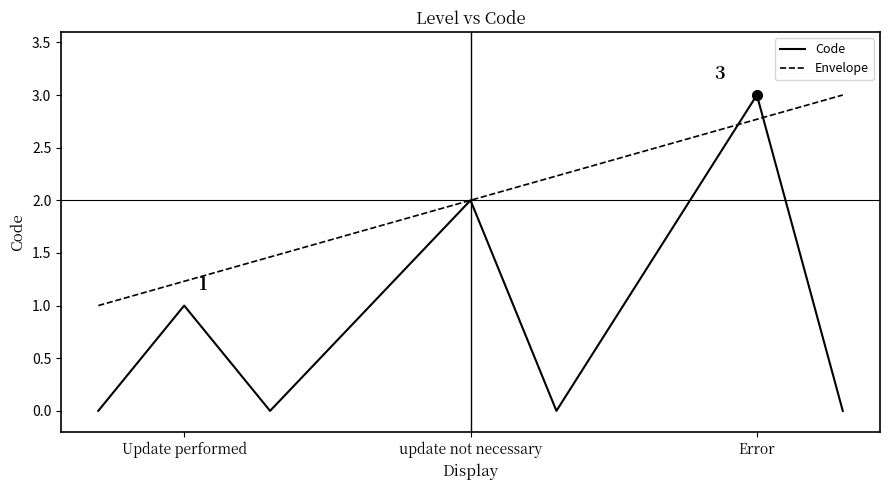

Which label corresponds to the smallest value in the chart?

Update performed